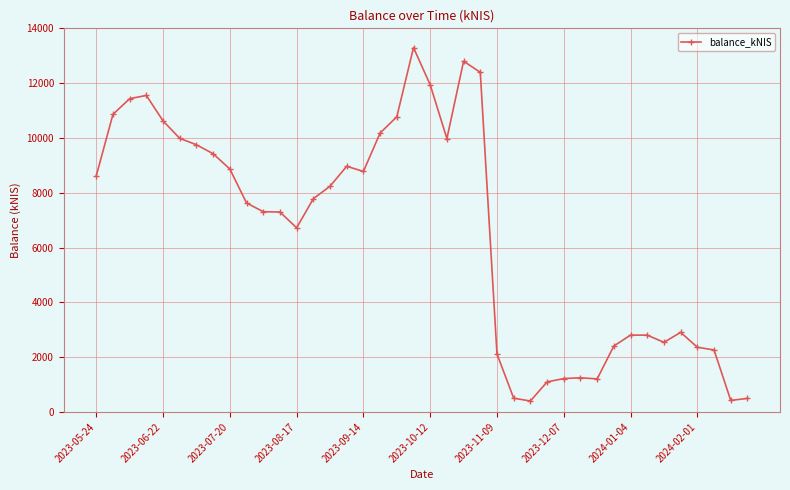

True or false: there are more than 1 points higher than both neighbors.

True